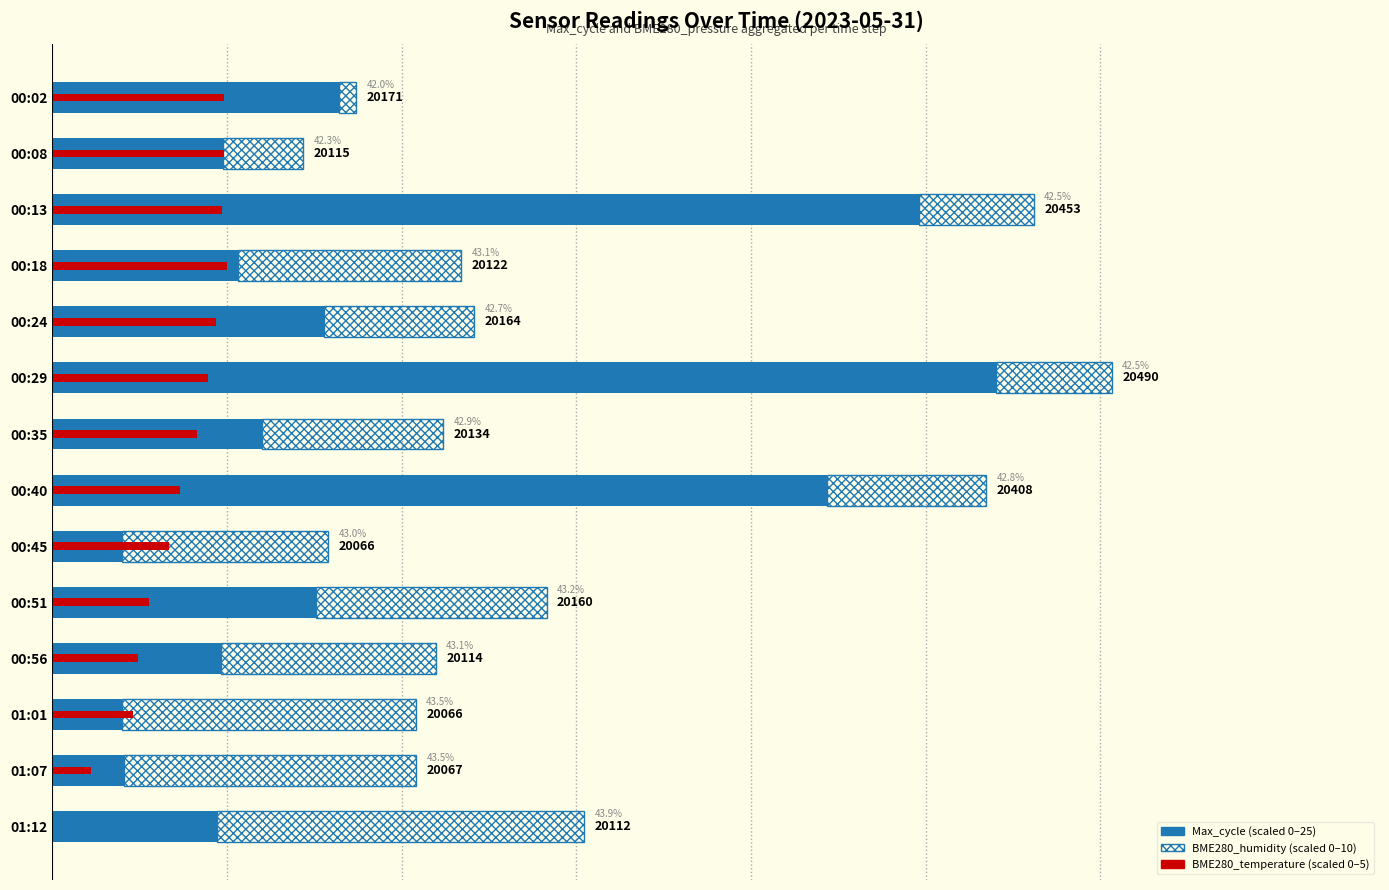

Which has a higher value, 00:29 or 01:07?

00:29